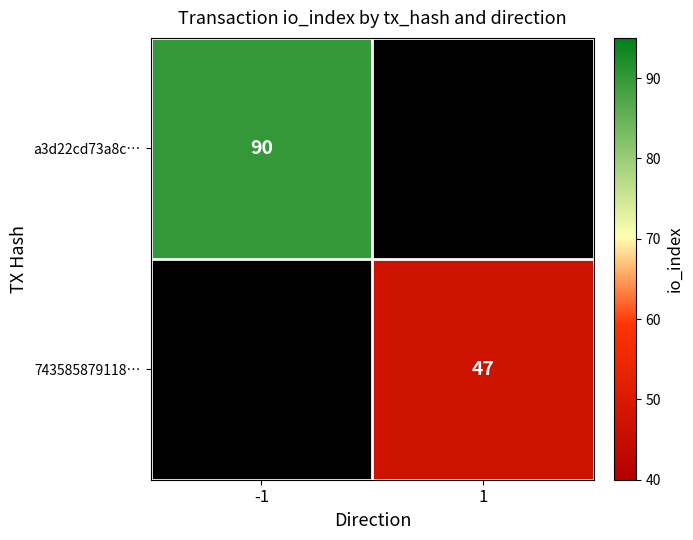

True or false: a3d22cd73a8c… has a value of 58 at -1.

False